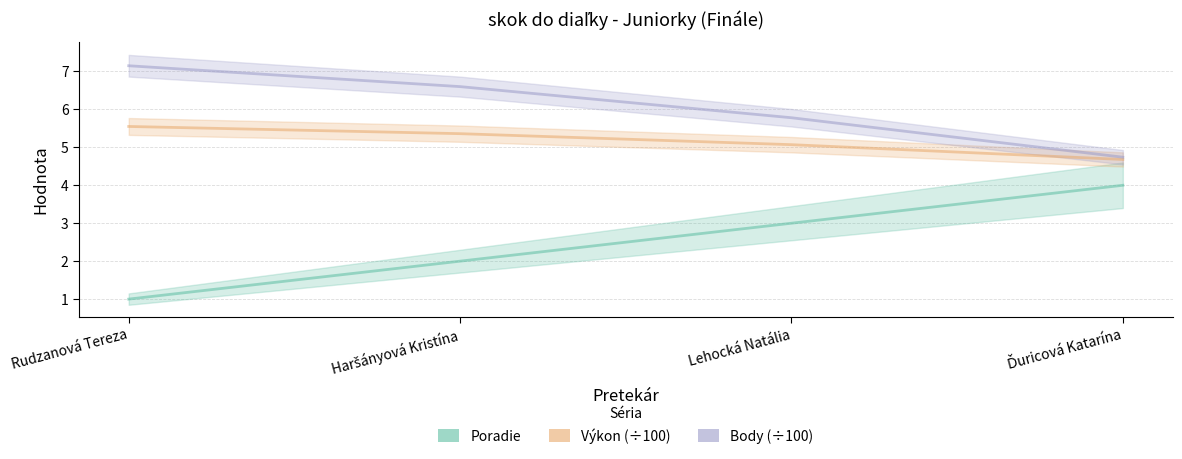

What is the difference between the Výkon (÷100) values at Rudzanová Tereza and Lehocká Natália?

0.5